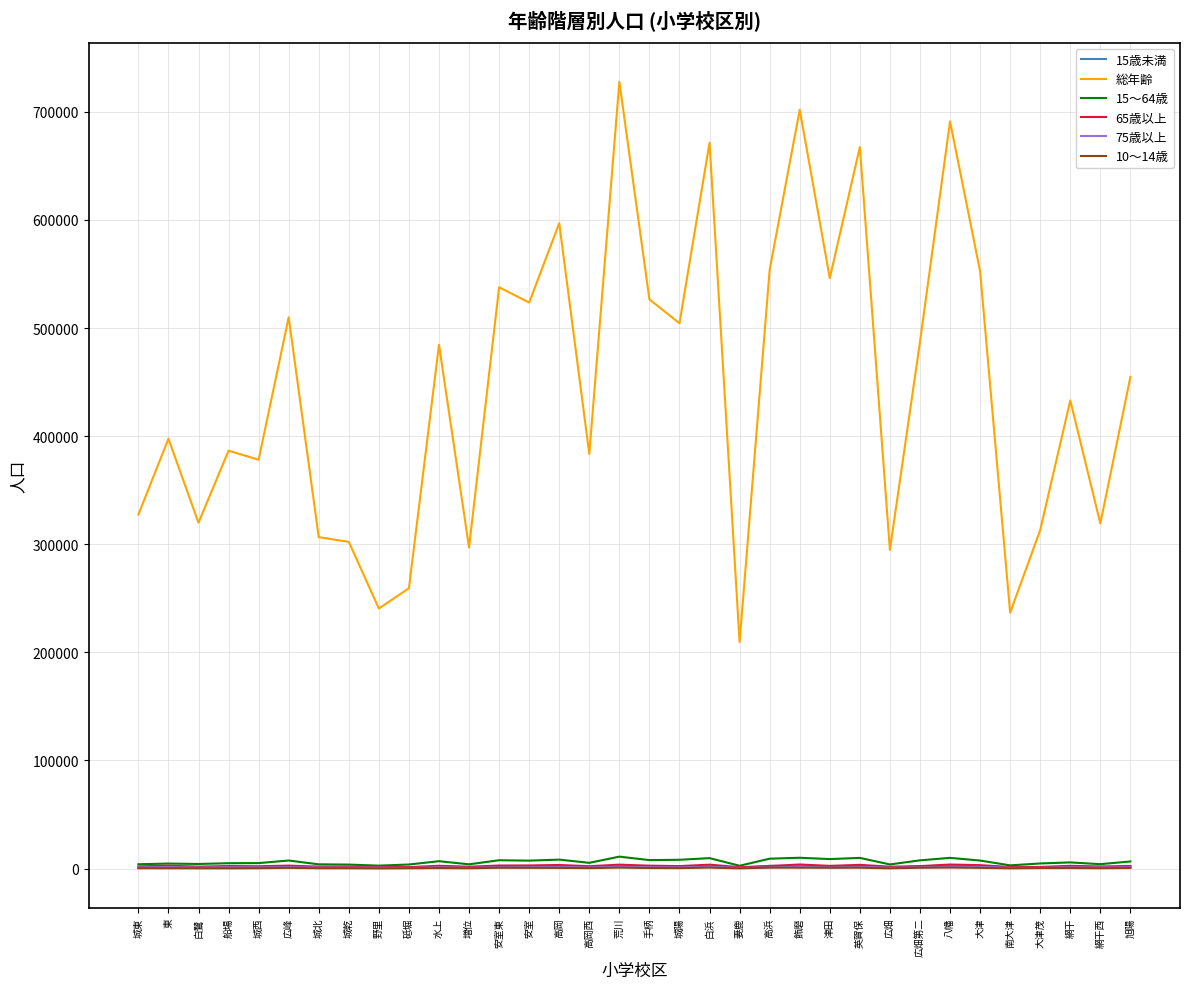

The value of 総年齢 at 城北 is 468879. True or false?

False